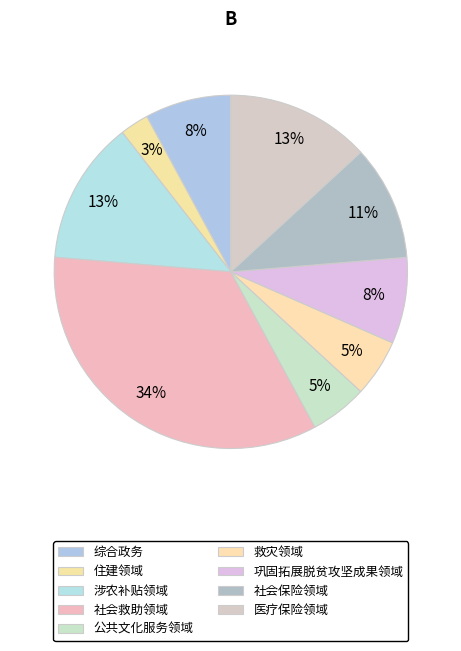

To the nearest percent, what is the combined percentage of 医疗保险领域 and 社会救助领域?

47%